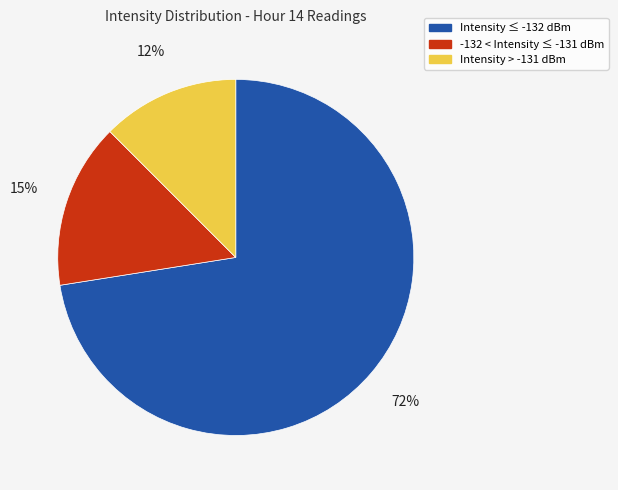

Which slice is the smallest?

Intensity > -131 dBm